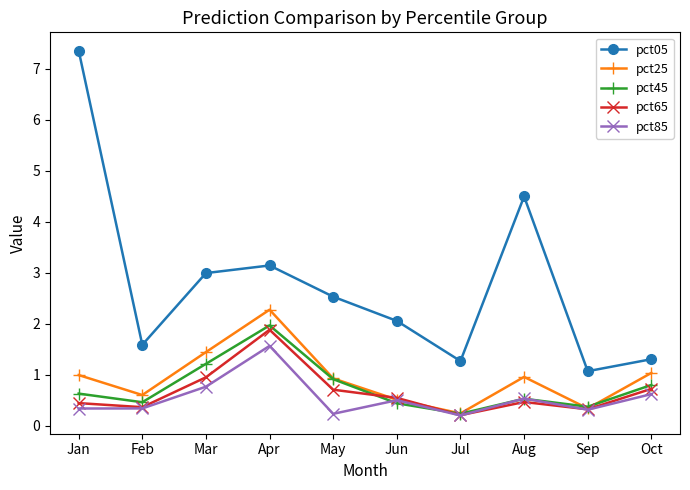

What is the value of the pct65 point at the 7th from the left?

0.2